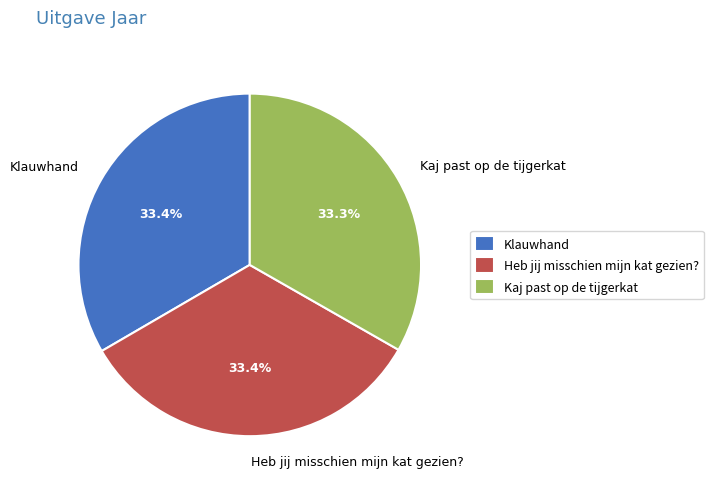

What is the total percentage of Klauwhand and Heb jij misschien mijn kat gezien??

66.7%